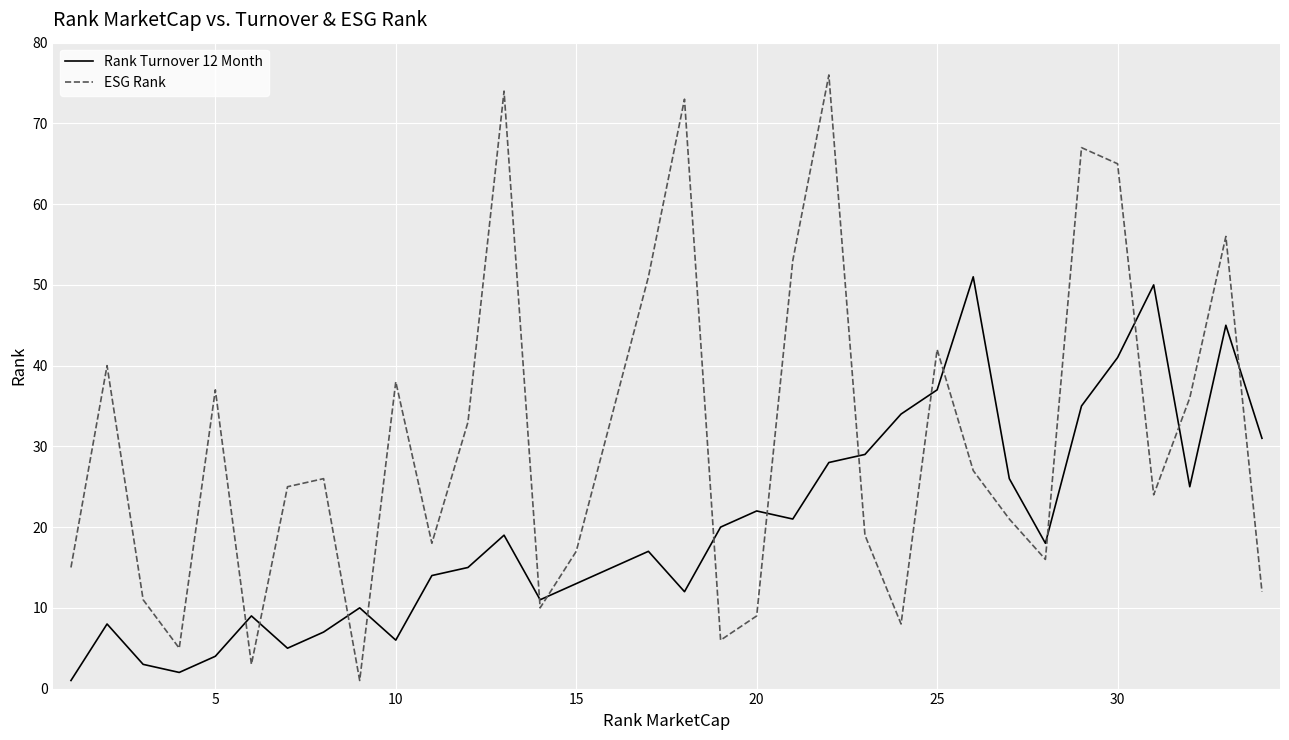

Which series has the largest total across all categories?

ESG Rank